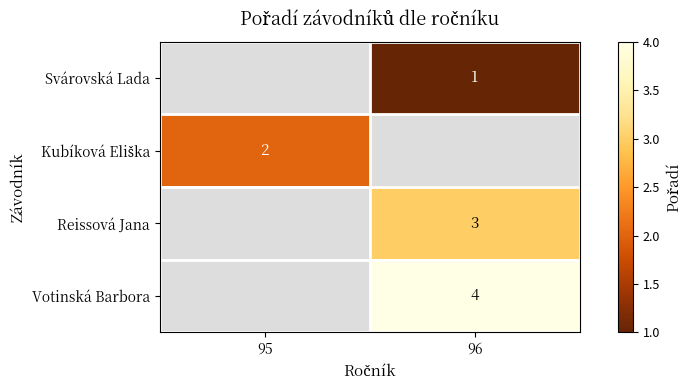

How many distinct data groups are displayed?

4